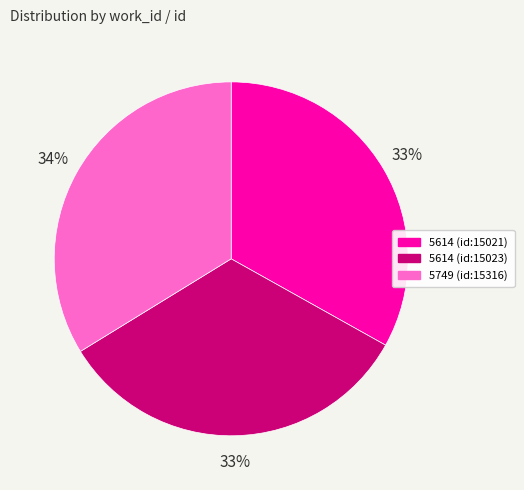

To the nearest percent, what is the difference between the 5749 (id:15316) and 5614 (id:15023) slice percentages?

1%